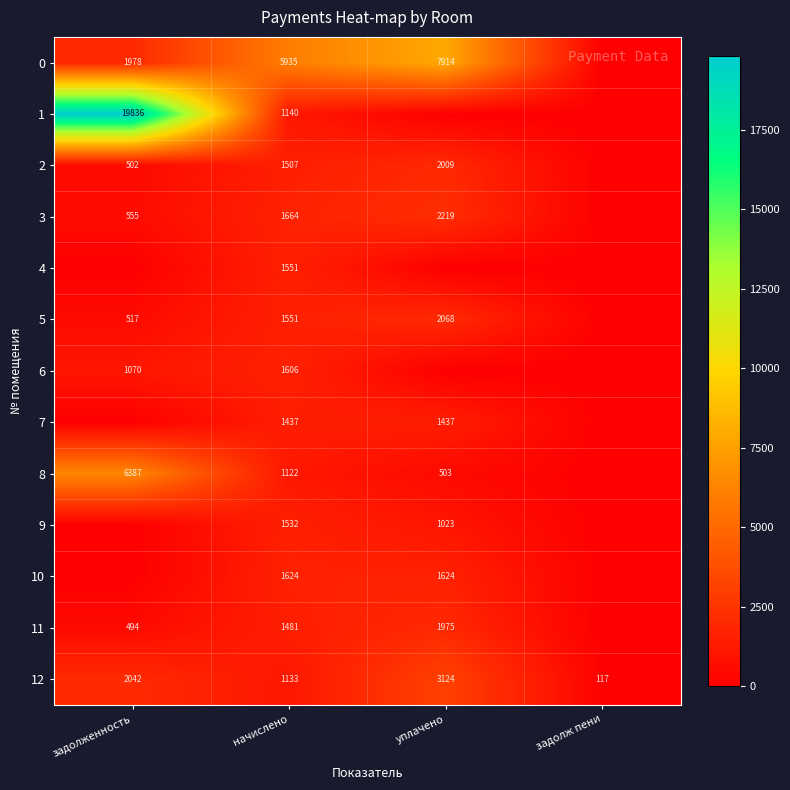

What is the sum of all 12 values?

6416